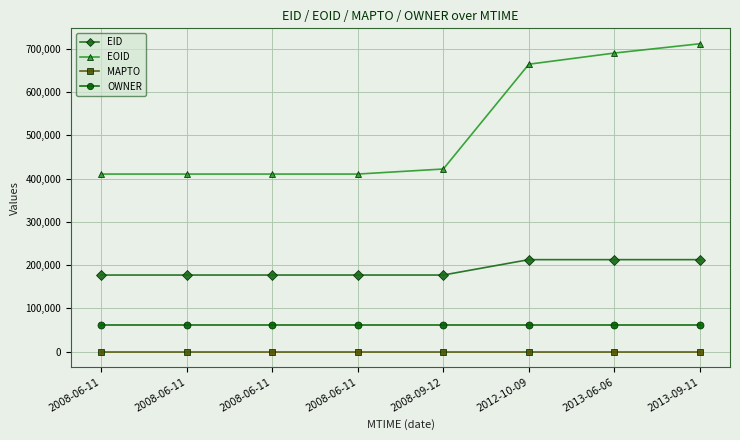

True or false: MAPTO and EID cross at least once.

False